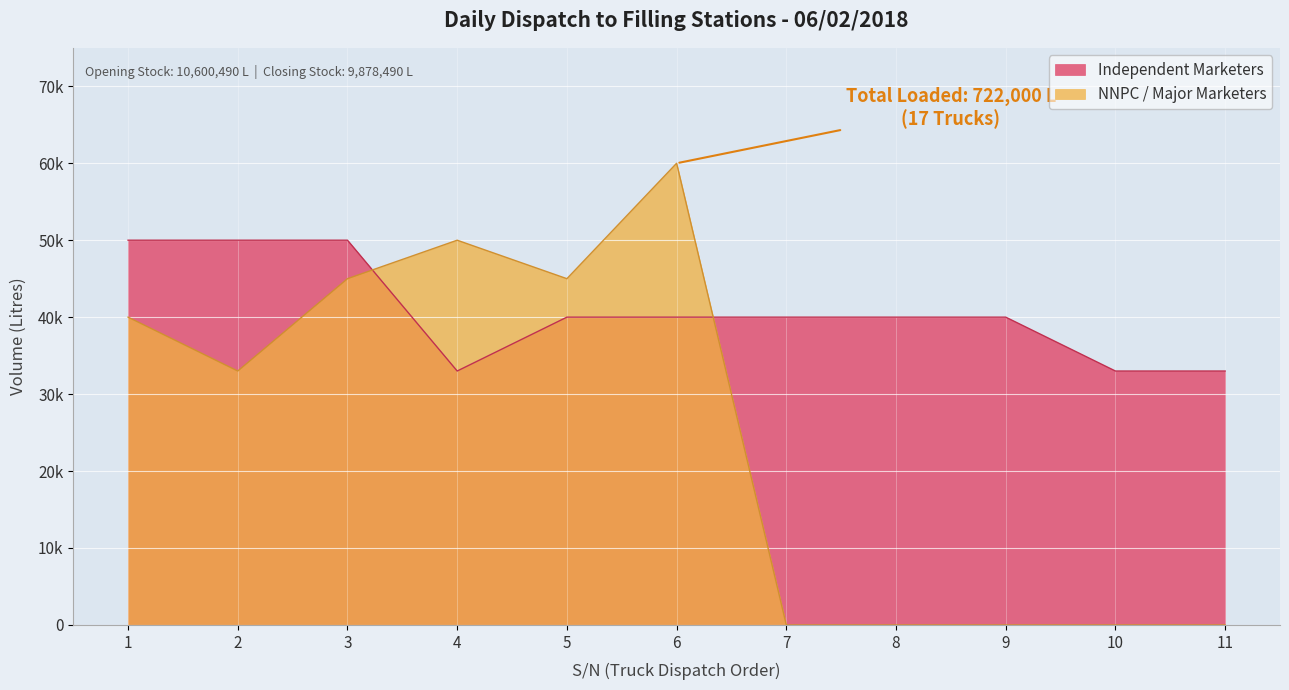

List the series in order of their peak value, highest first.

NNPC / Major Marketers, Independent Marketers